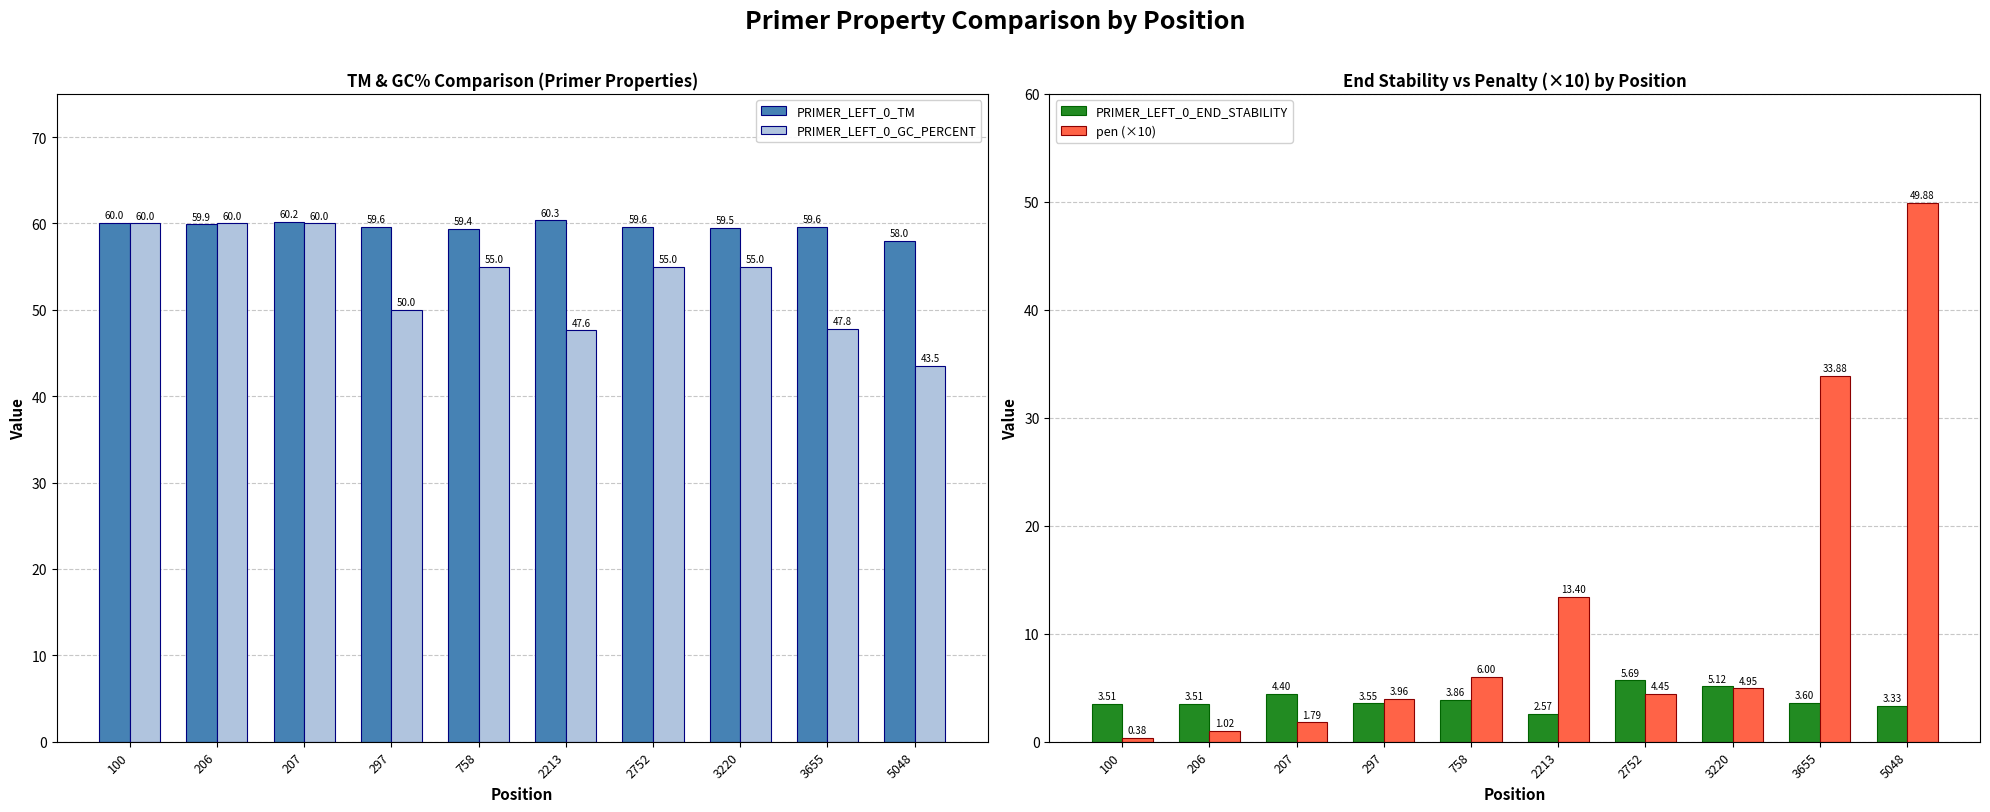

The value of PRIMER_LEFT_0_TM at 297 is 59.6. True or false?

True